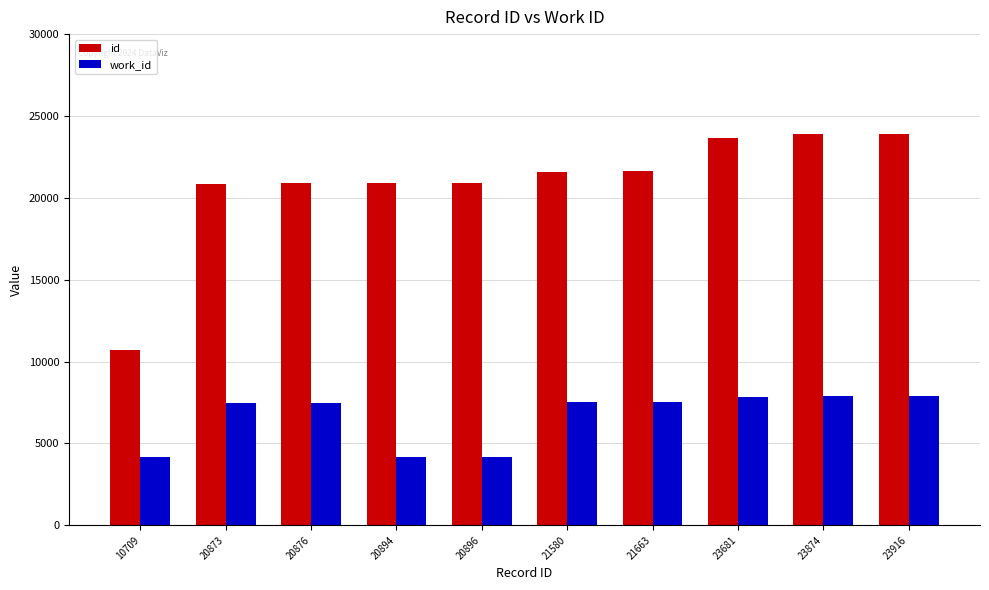

What is the sum of all work_id values?

66119